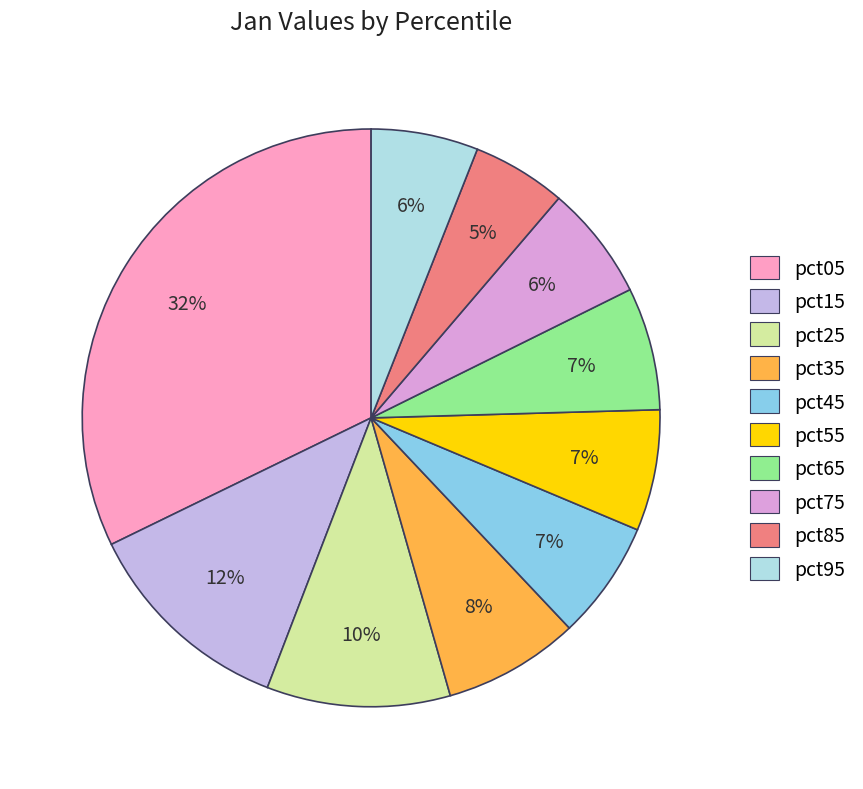

How many segments does this pie chart have?

10